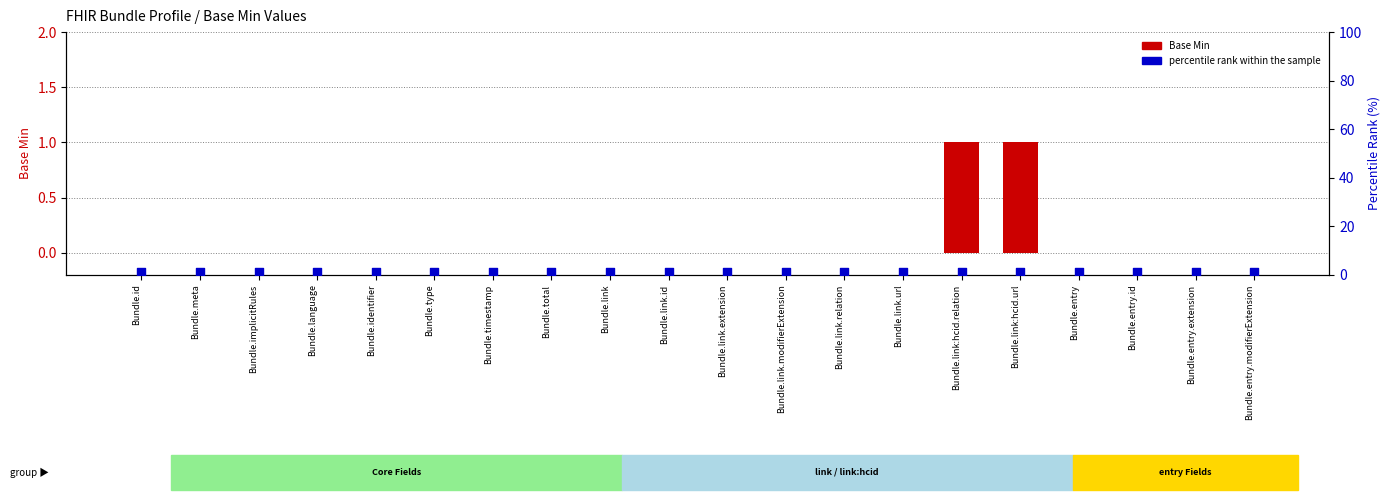

Is the value of percentile rank within the sample at Bundle.link.url greater than the value of Base Min at Bundle.link?

Yes